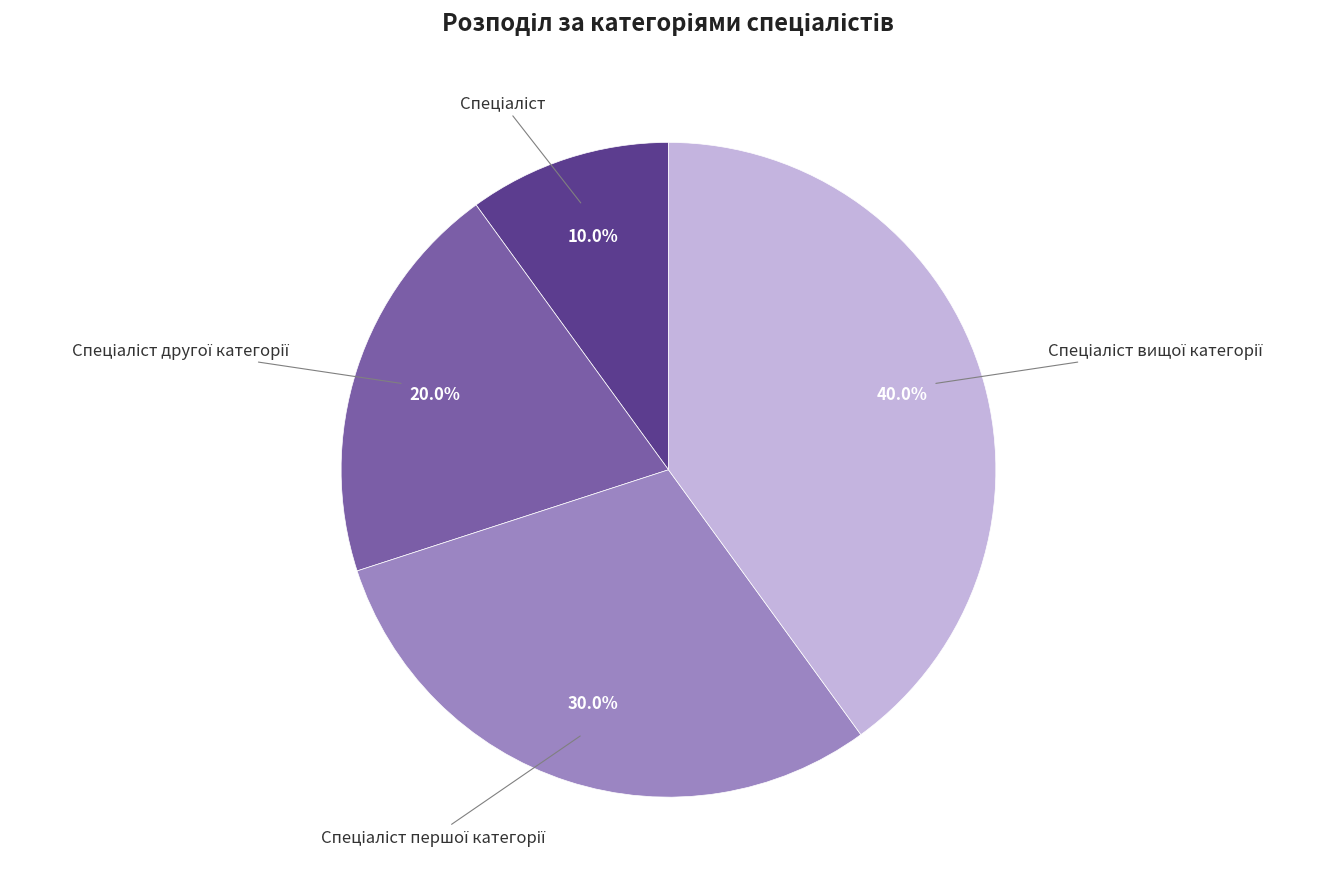

Is there any slice that represents more than half of the pie?

No